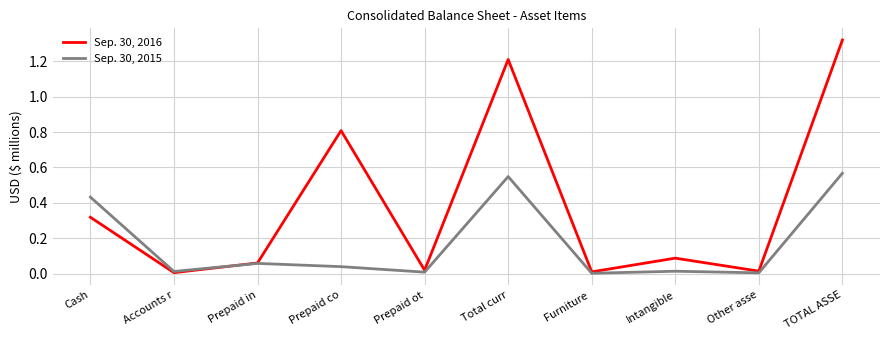

Is it true that Sep. 30, 2016 equals 0.0 at Prepaid in?

False